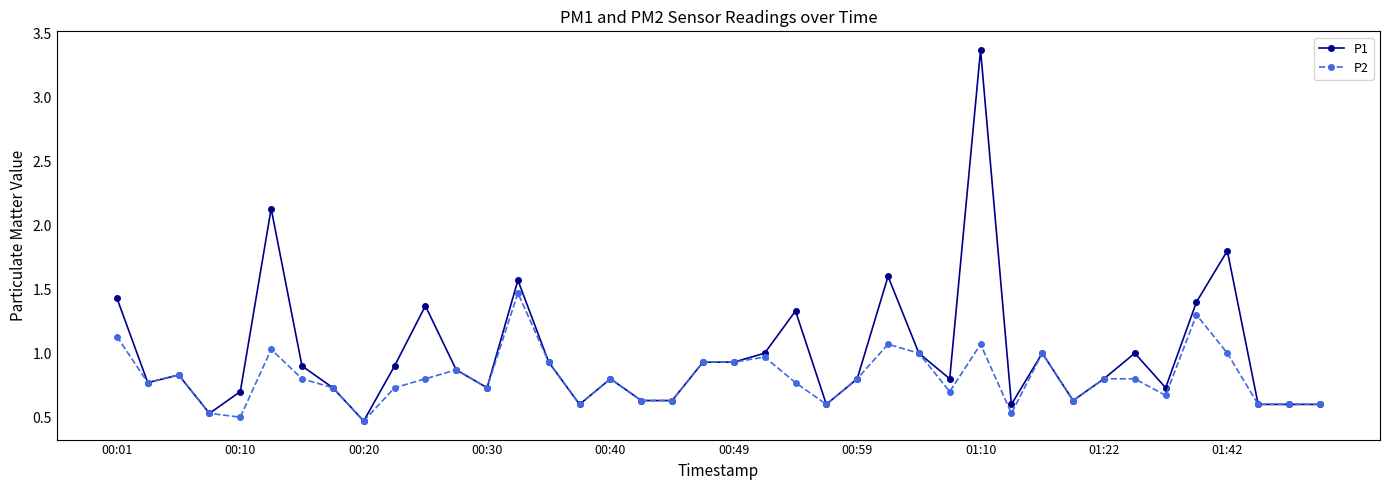

How many lines are shown in the chart?

2